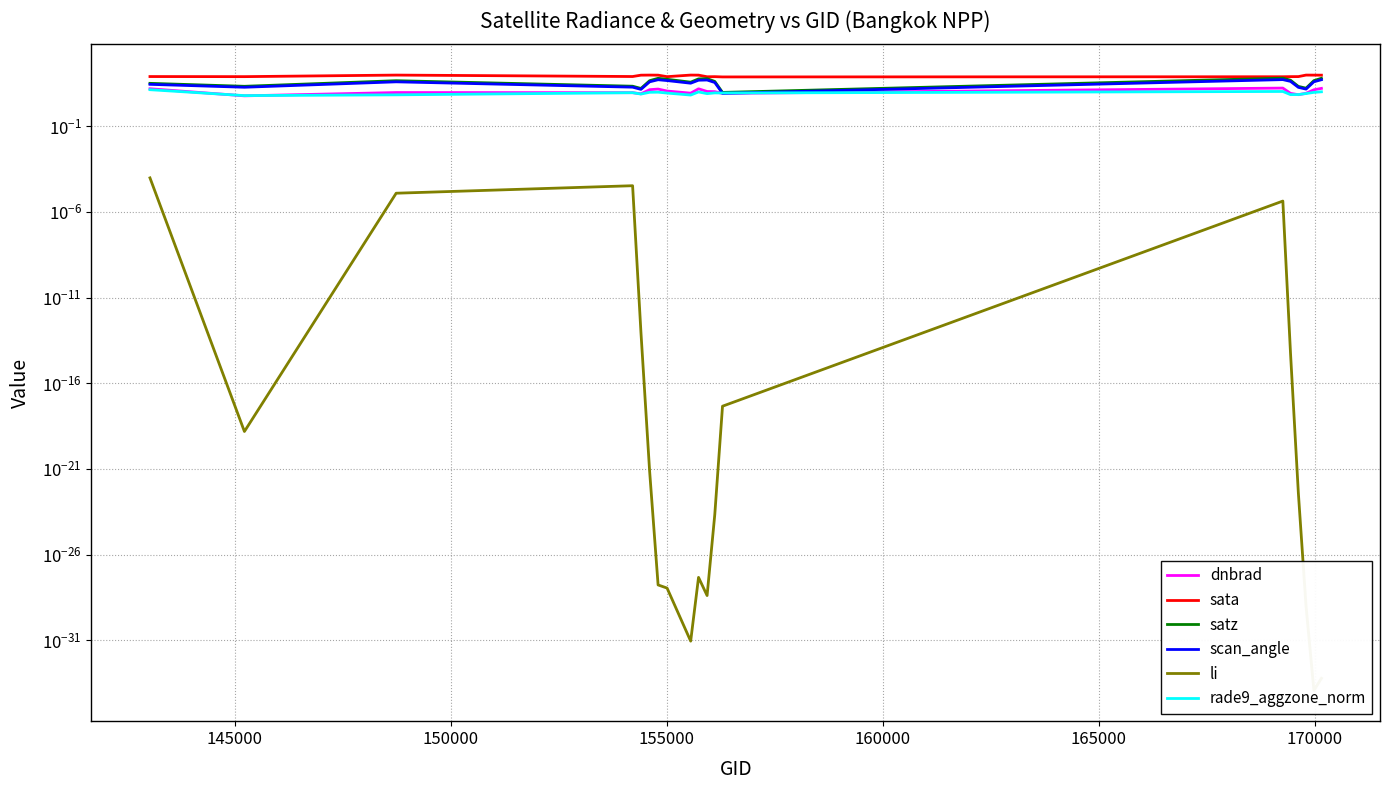

How many values in the rade9_aggzone_norm series exceed 8?

13